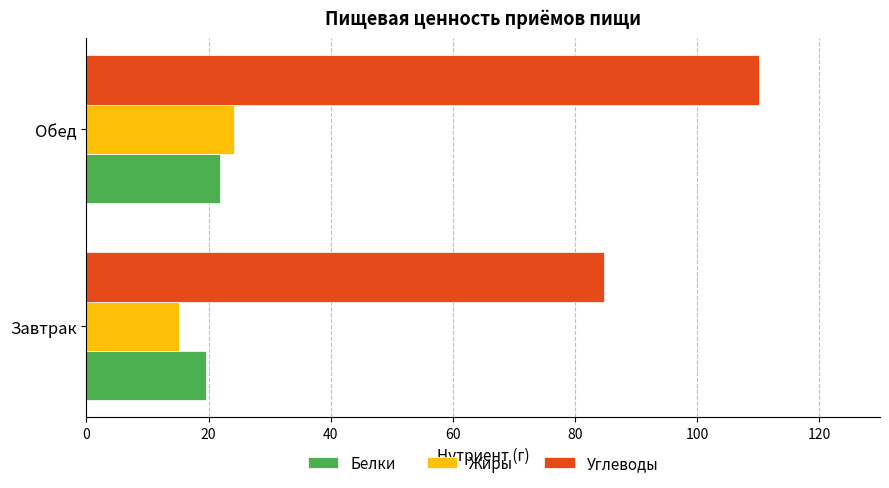

At which label is Углеводы closest to 97?

Завтрак